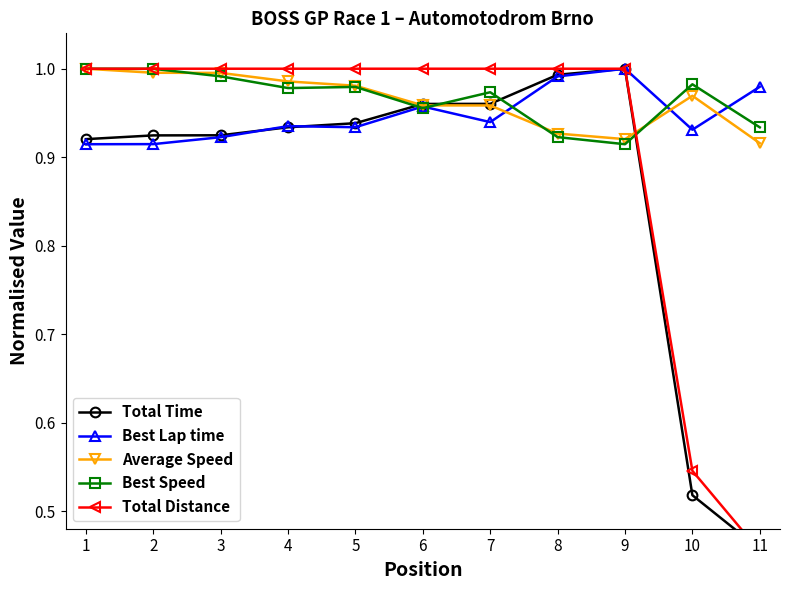

Reading right to left, transcribe all the data shown in this chart.

Total Time: 11=0.5	10=0.5	9=1.0	8=1.0	7=1.0	6=1.0	5=0.9	4=0.9	3=0.9	2=0.9	1=0.9
Best Lap time: 11=1.0	10=0.9	9=1.0	8=1.0	7=0.9	6=1.0	5=0.9	4=0.9	3=0.9	2=0.9	1=0.9
Average Speed: 11=0.9	10=1.0	9=0.9	8=0.9	7=1.0	6=1.0	5=1.0	4=1.0	3=1.0	2=1.0	1=1.0
Best Speed: 11=0.9	10=1.0	9=0.9	8=0.9	7=1.0	6=1.0	5=1.0	4=1.0	3=1.0	2=1.0	1=1.0
Total Distance: 11=0.5	10=0.5	9=1.0	8=1.0	7=1.0	6=1.0	5=1.0	4=1.0	3=1.0	2=1.0	1=1.0